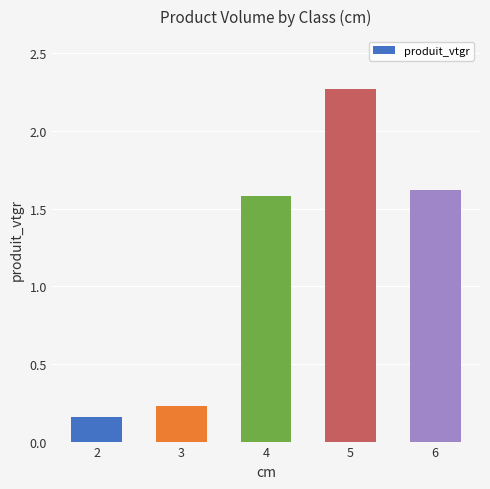

What is the sum of all values?

5.9